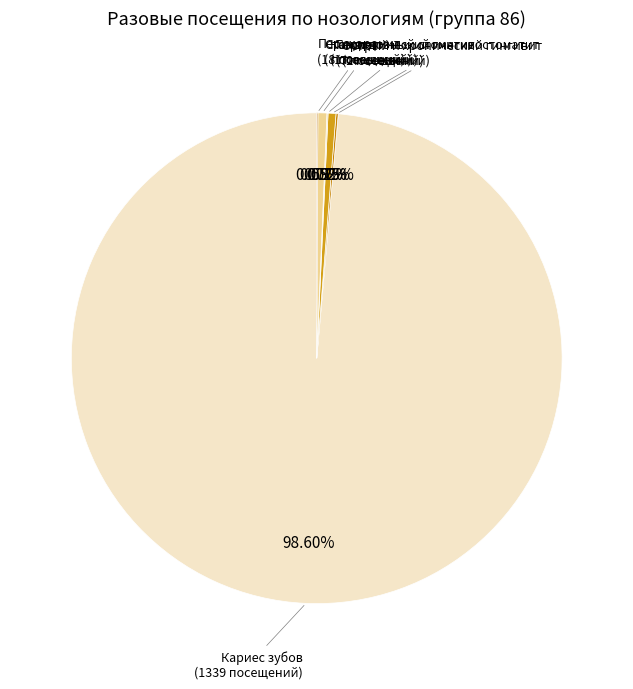

Between Герпетический гингивостоматит and Кариес зубов, which is larger?

Кариес зубов